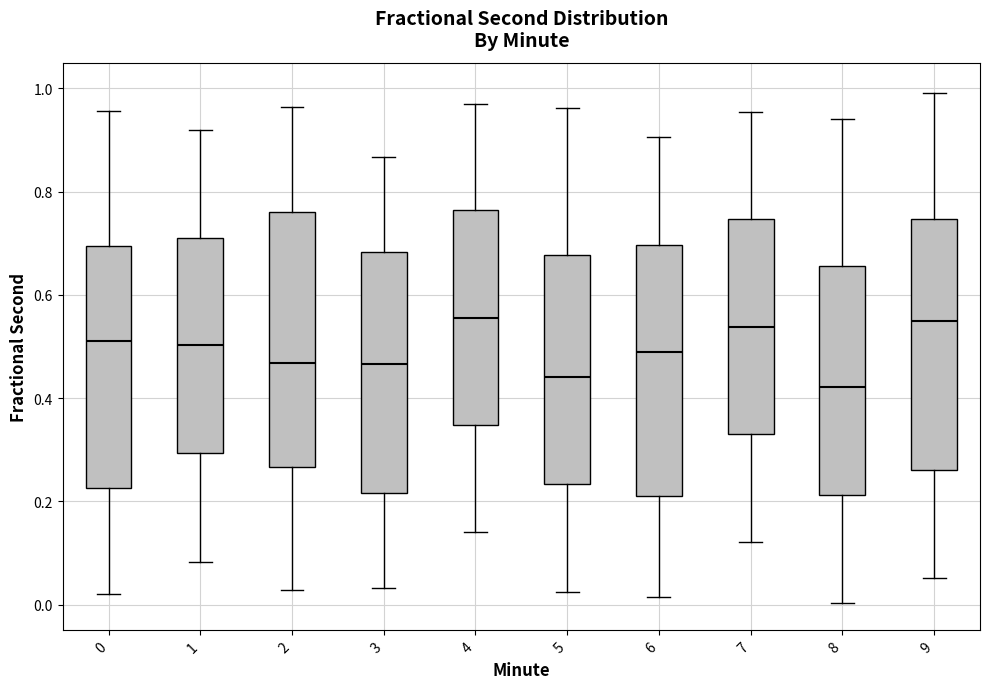

Where is the upper edge of the box at x = 7 on the y-axis? The values are not printed on the chart, so give them approximately, as read against the axis.

0.74